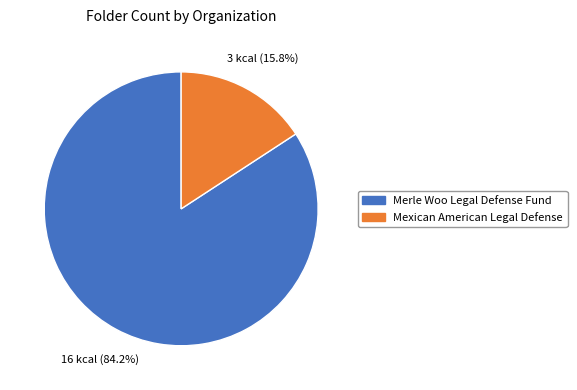

Does any single category account for the majority?

Yes